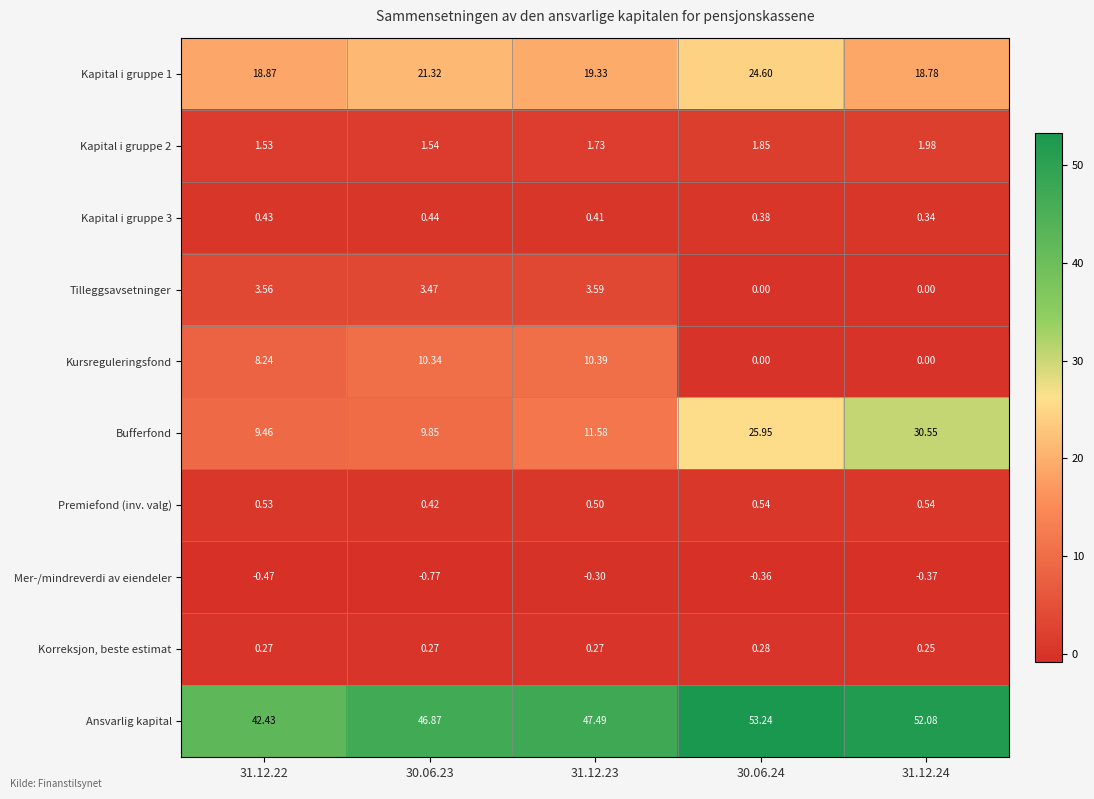

Which series changed the most between 30.06.23 and 31.12.24?

Bufferfond